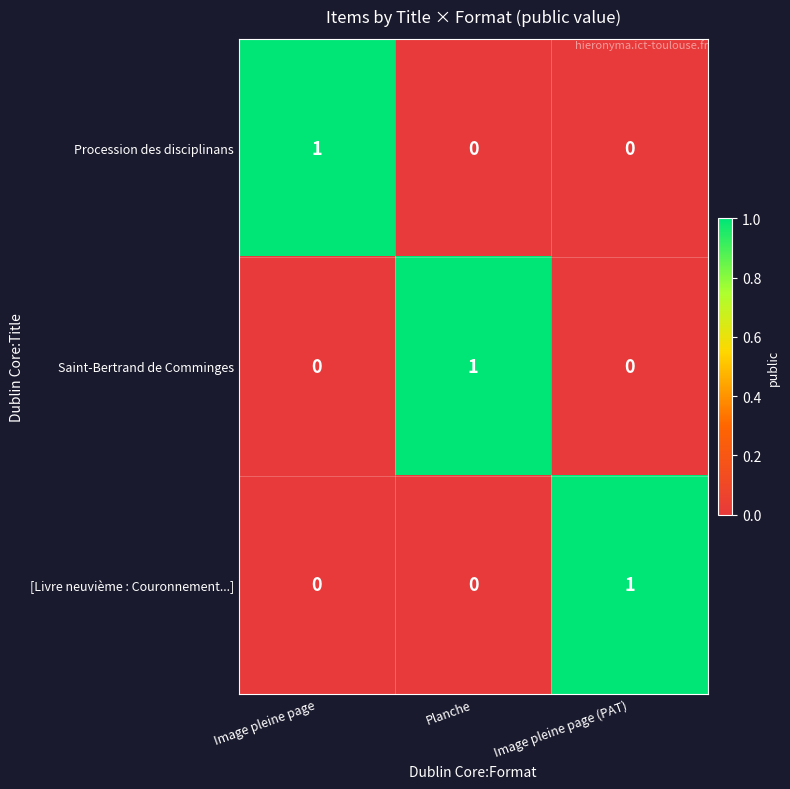

At how many categories does at least one series exceed 0?

3